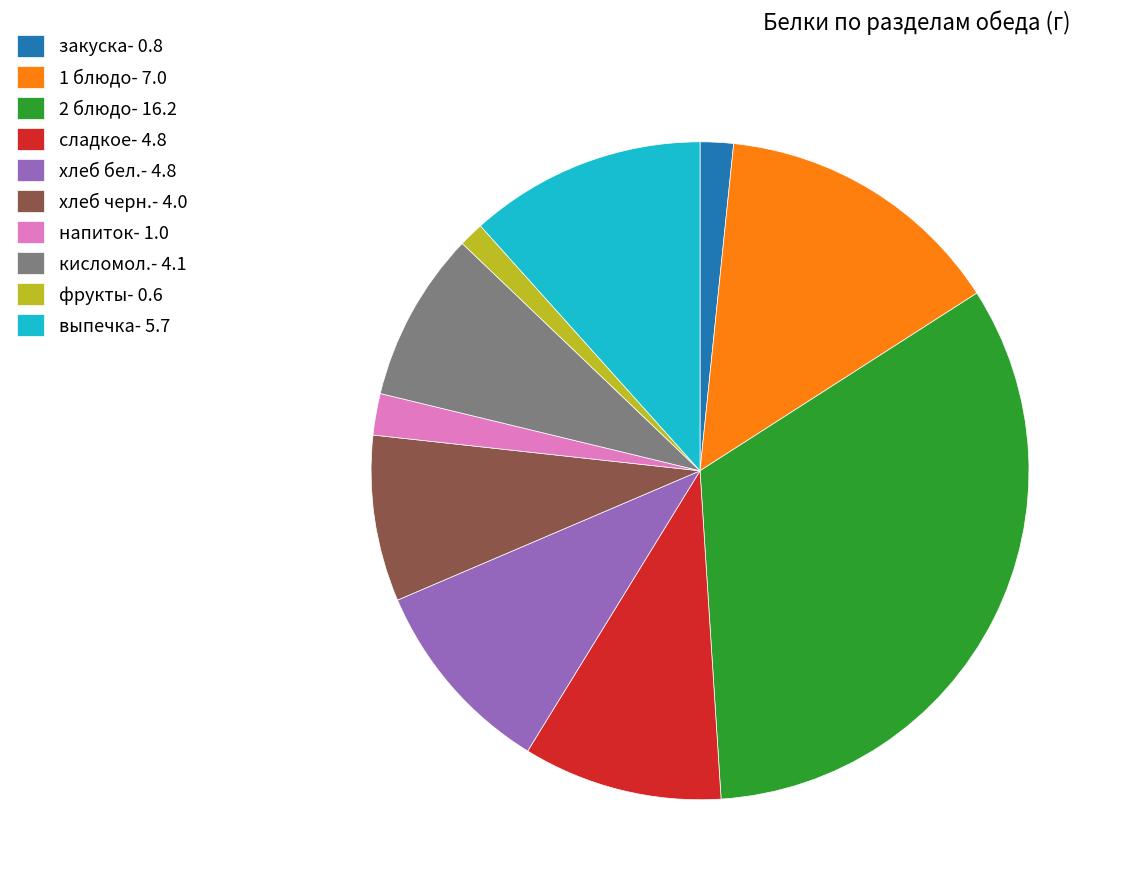

The напиток- 1.0 slice represents 10% of the pie. True or false?

False